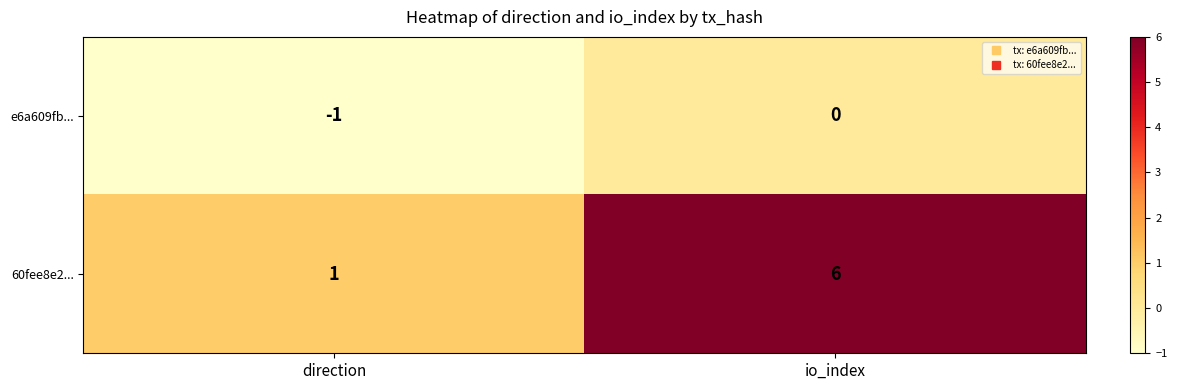

At which category is the sum across all series the highest?

io_index